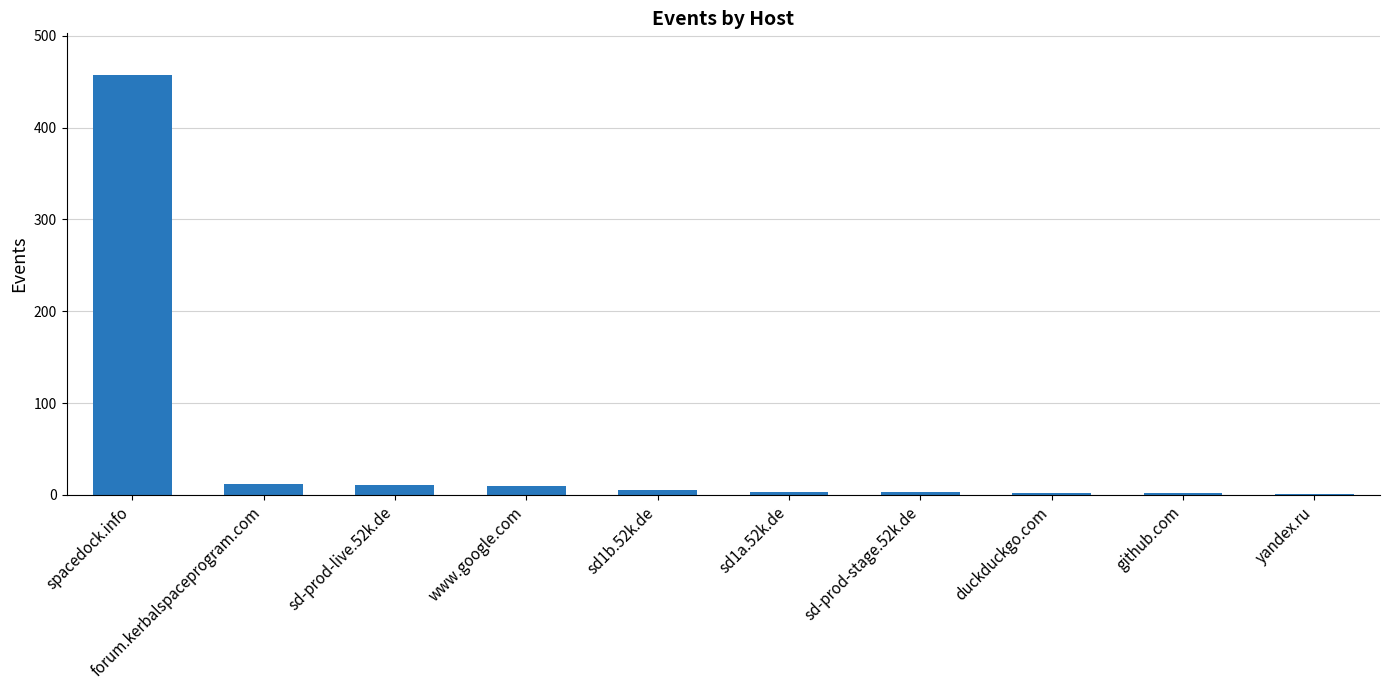

What is the change in value from sd1b.52k.de to github.com?

-3